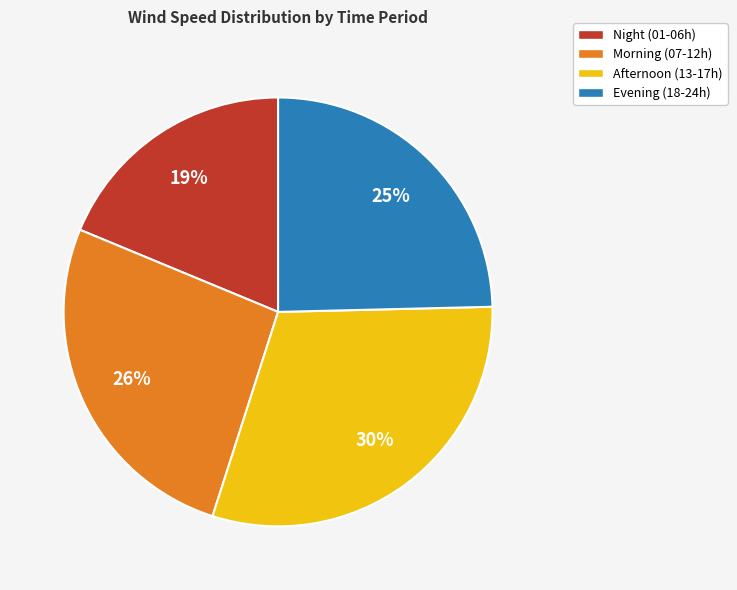

To the nearest percent, what is the average slice percentage?

25%